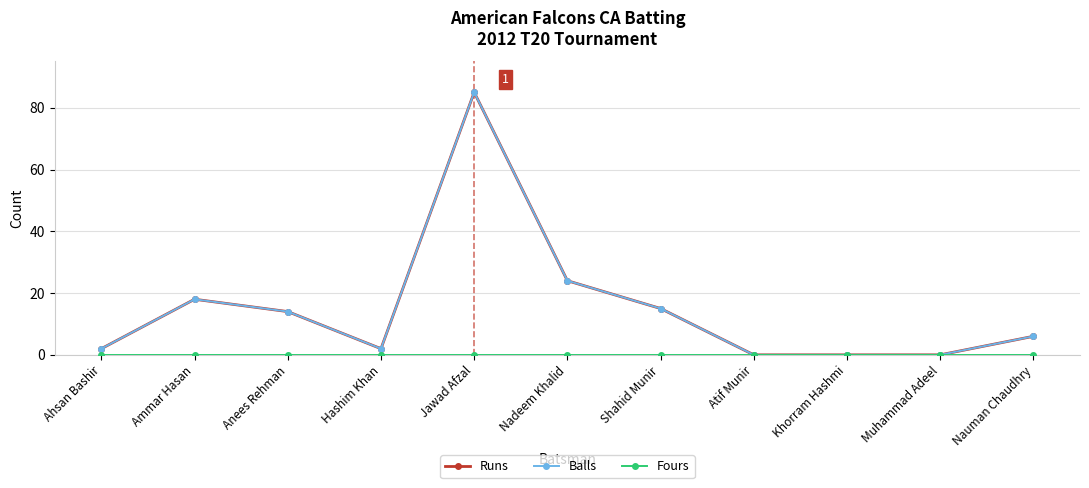

What is the difference between the maximum and minimum values in the Balls series?

85